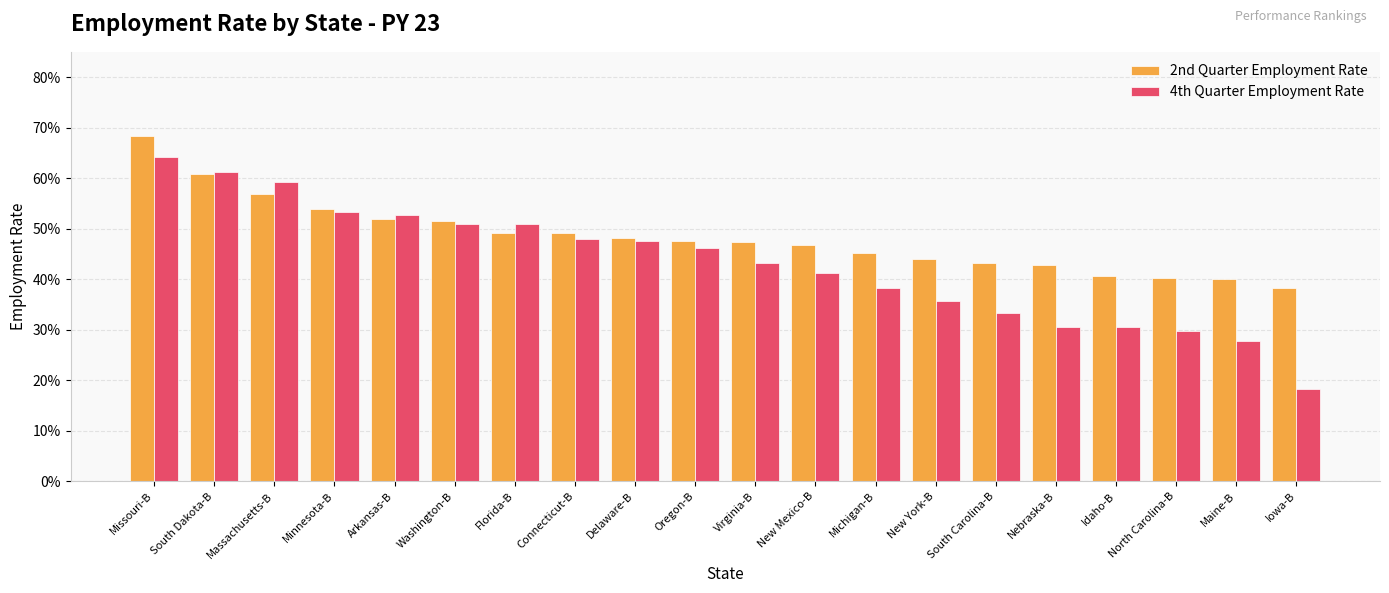

The value of 2nd Quarter Employment Rate at New Mexico-B is 0.5. True or false?

True